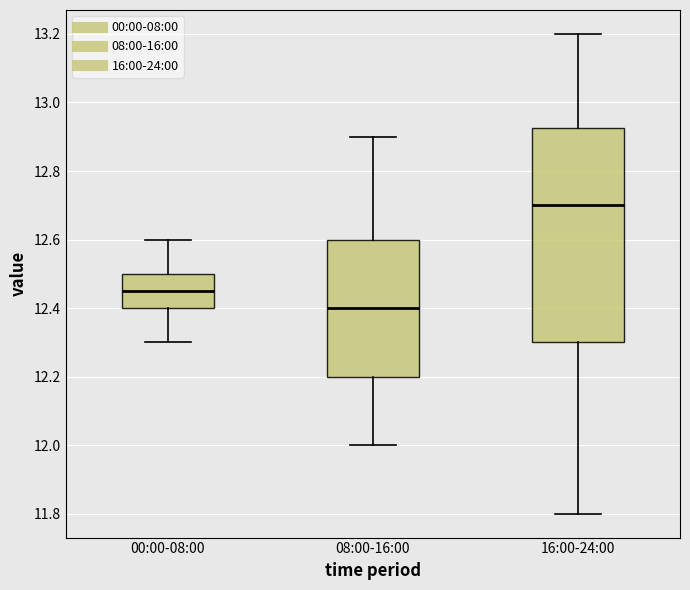

Which box is the tallest, from its lower edge to its upper edge?

16:00-24:00